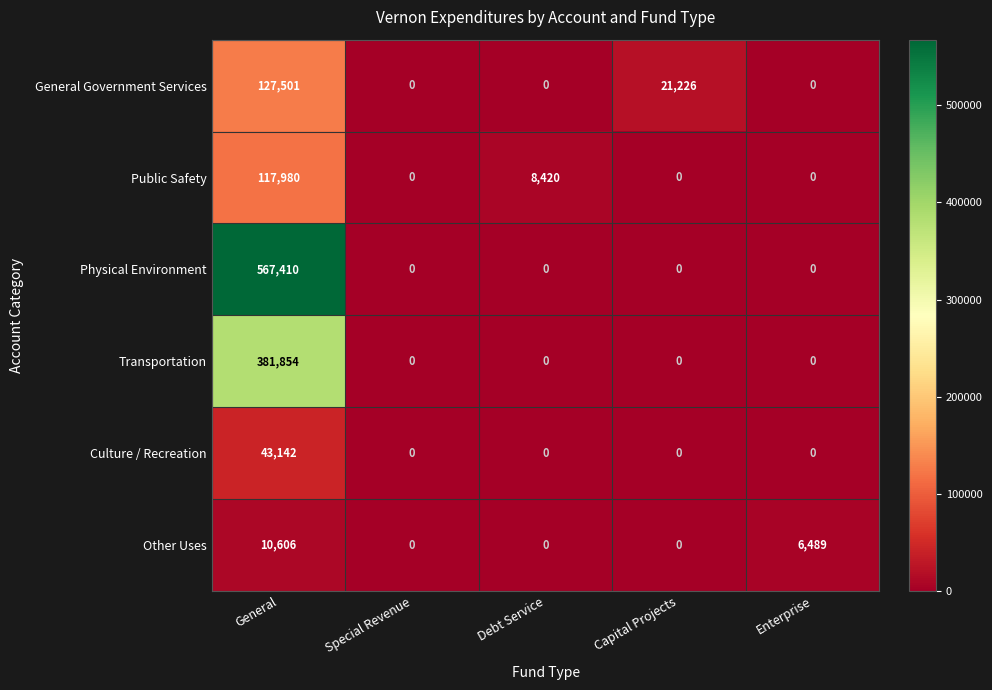

The value of General Government Services at Capital Projects is 21226. True or false?

True